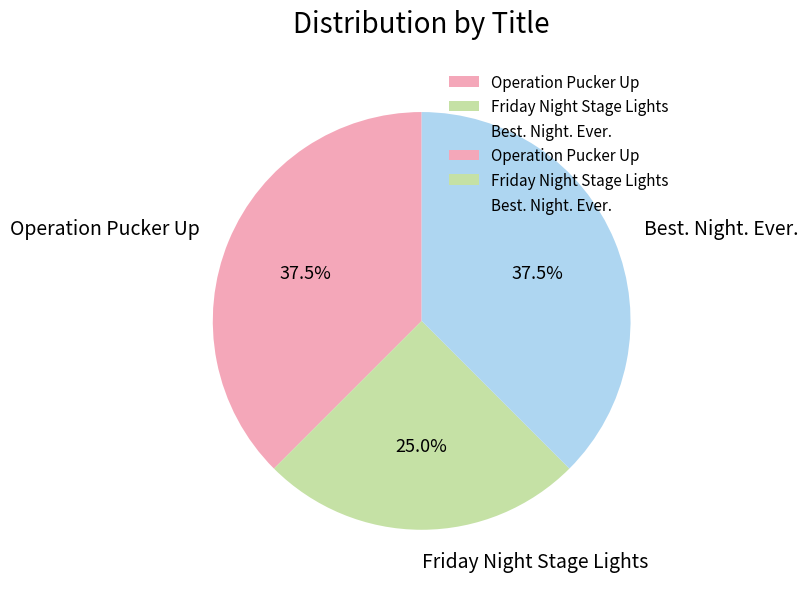

To the nearest percent, what is the combined percentage of Best. Night. Ever. and Operation Pucker Up?

75%